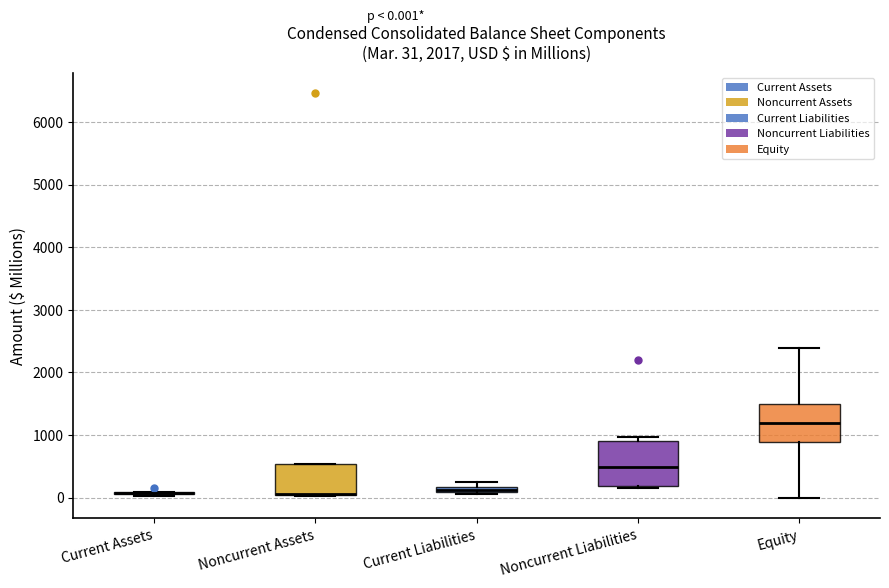

Comparing the boxes themselves (not the whiskers), which one is the tallest?

Noncurrent Liabilities